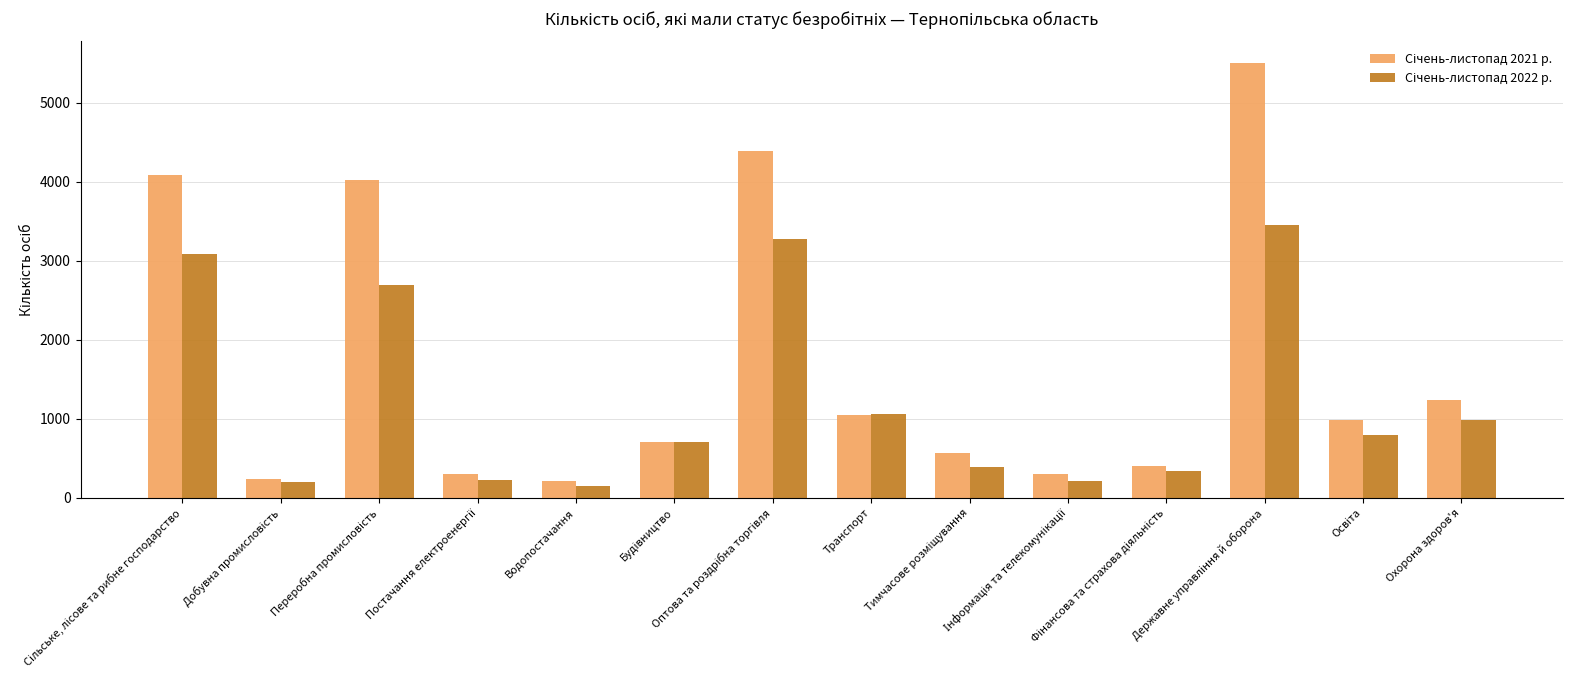

How many distinct data groups are displayed?

2